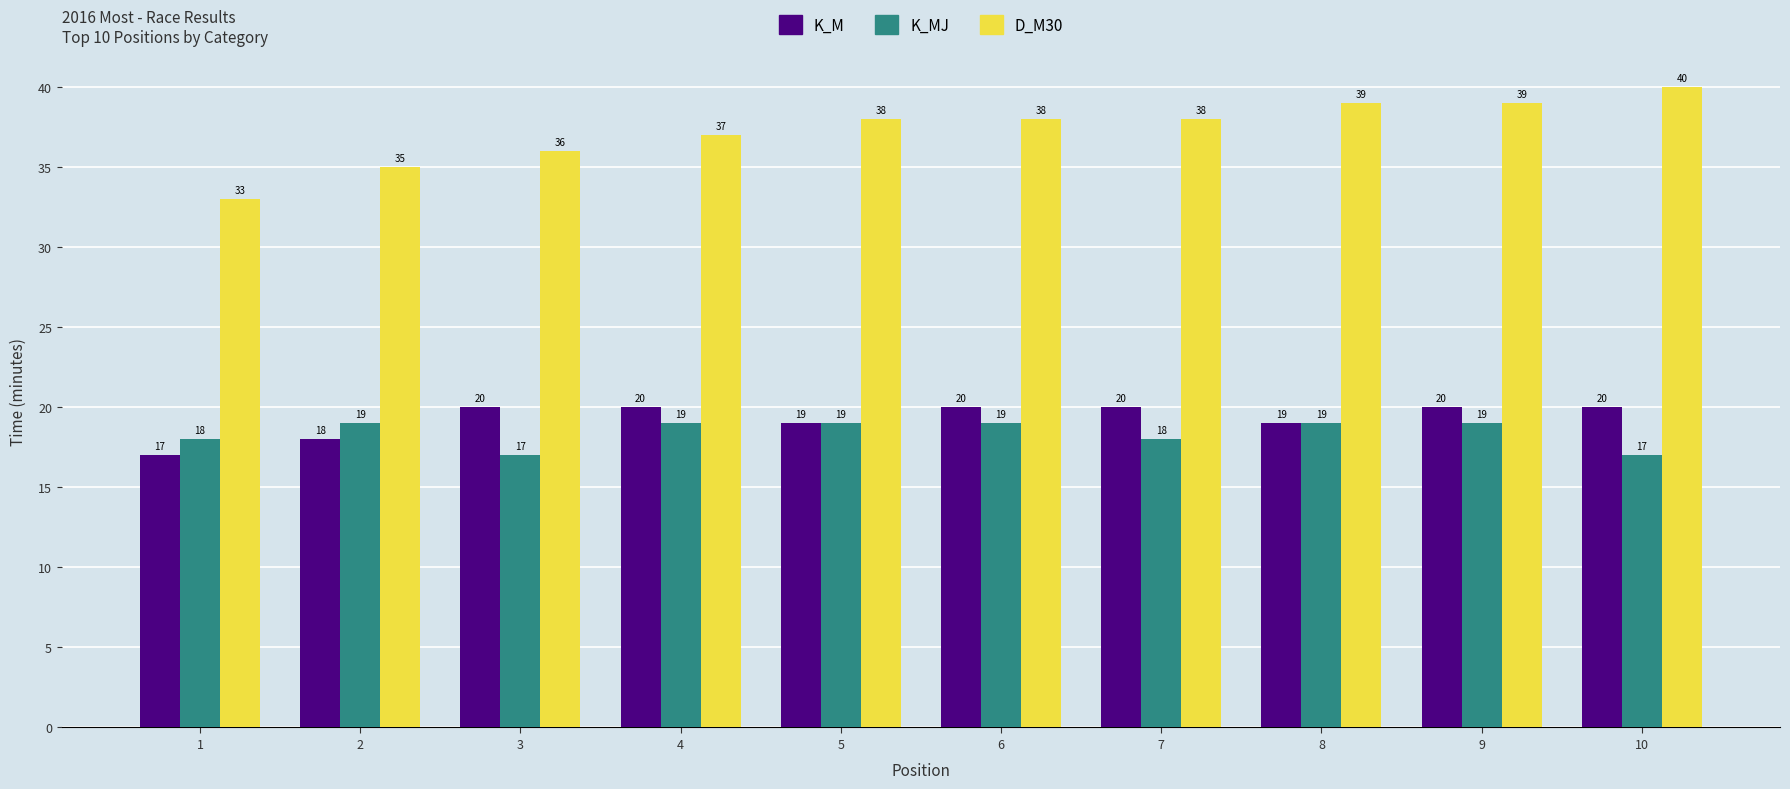

Which series changed the most between 4 and 10?

D_M30